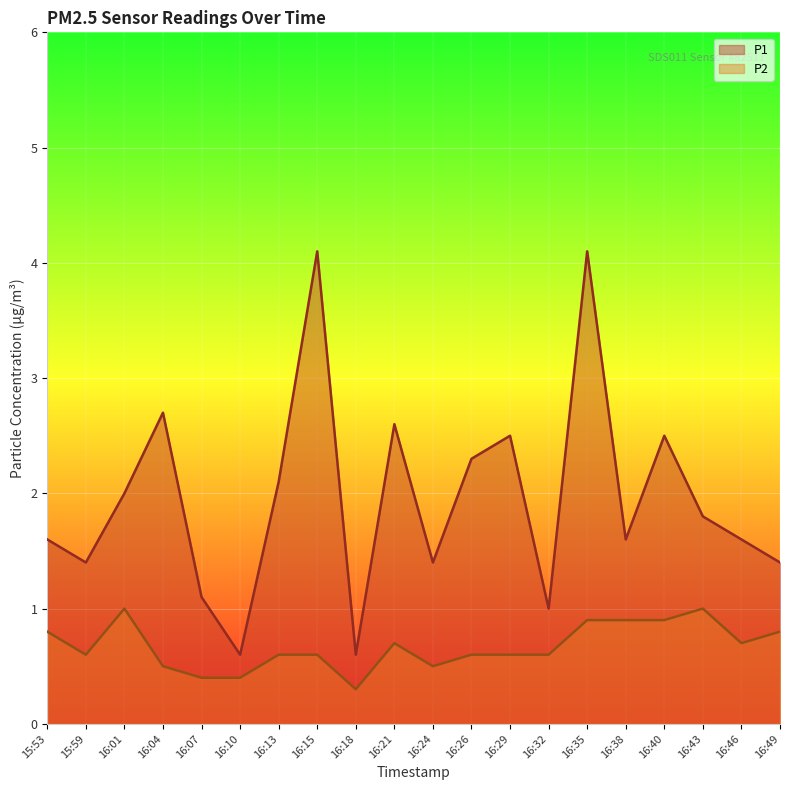

True or false: P1 and P2 intersect in this chart.

False